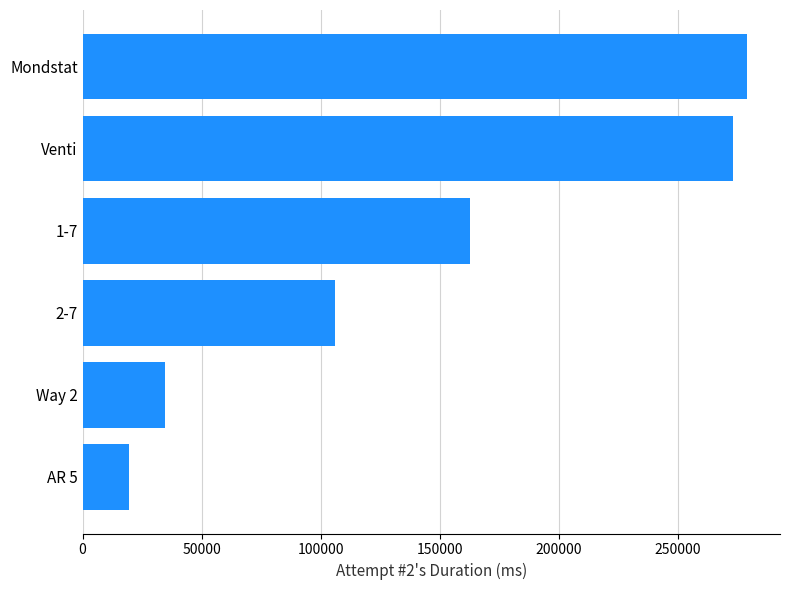

Which has a higher value, 1-7 or Venti?

Venti